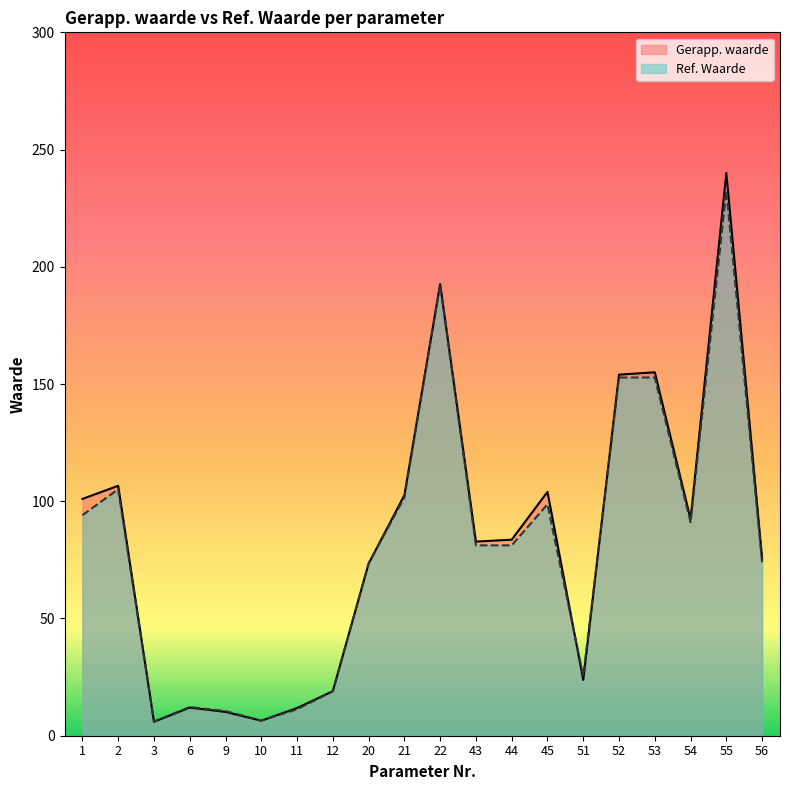

What are all the series names shown in the legend?

Gerapp. waarde, Ref. Waarde